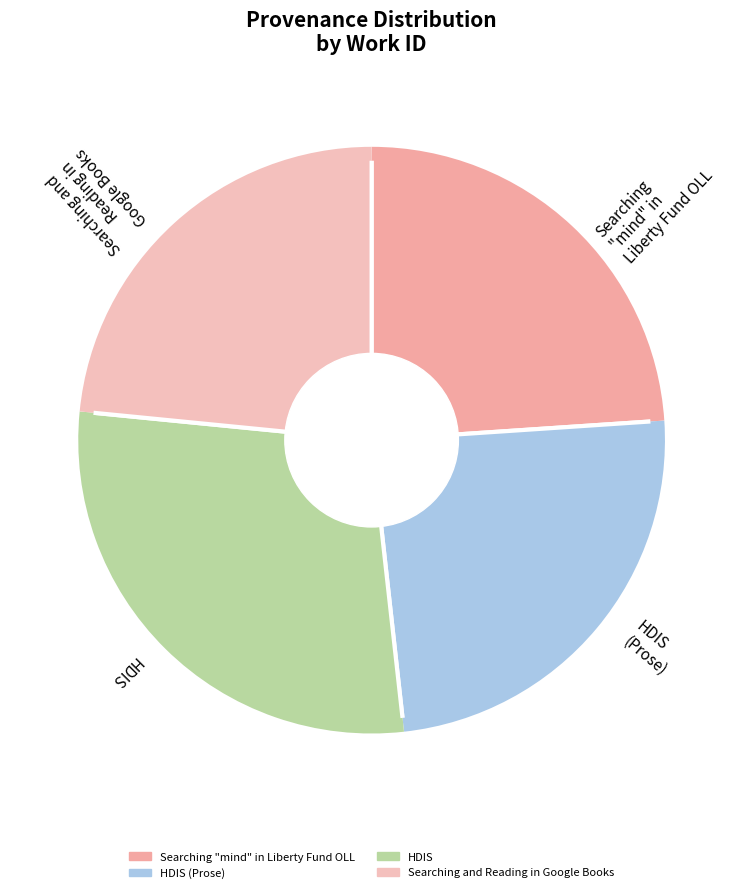

Which slice is the largest?

HDIS